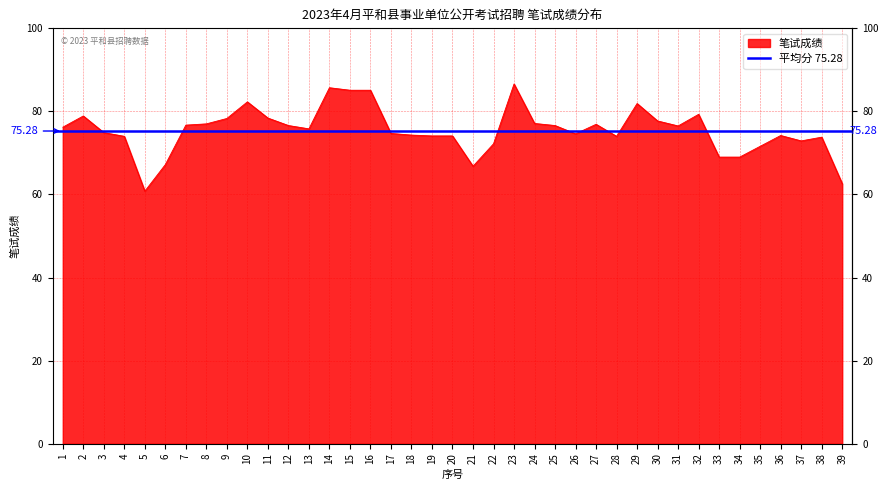

At which category does the chart reach its peak across all series?

23